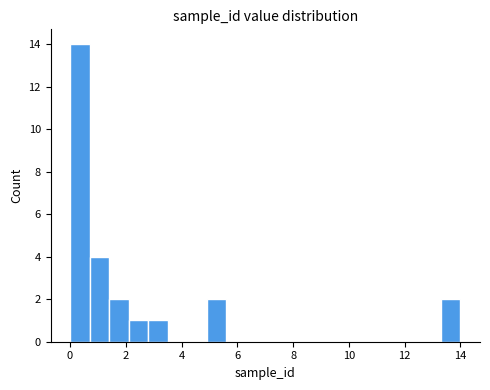

Around what value on the x-axis is the tallest bar? Give the approximate position of its centre, as read against the axis.

0.4